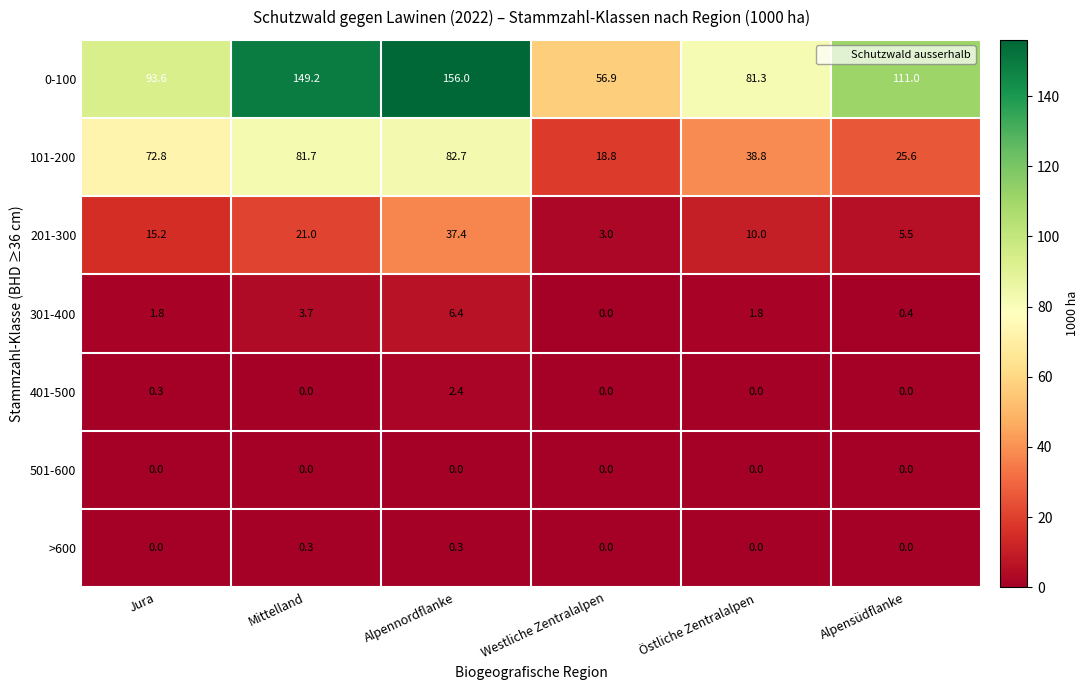

What is the difference between the maximum and minimum values in the 301-400 series?

6.4